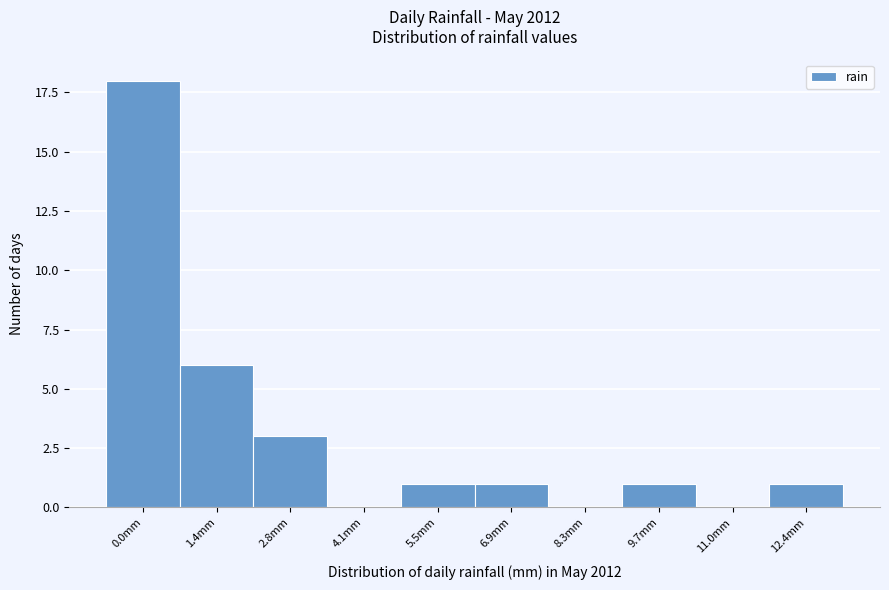

Reading left to right, extract all data points from this chart.

0.0mm=18	1.4mm=6	2.8mm=3	4.1mm=0	5.5mm=1	6.9mm=1	8.3mm=0	9.7mm=1	11.0mm=0	12.4mm=1